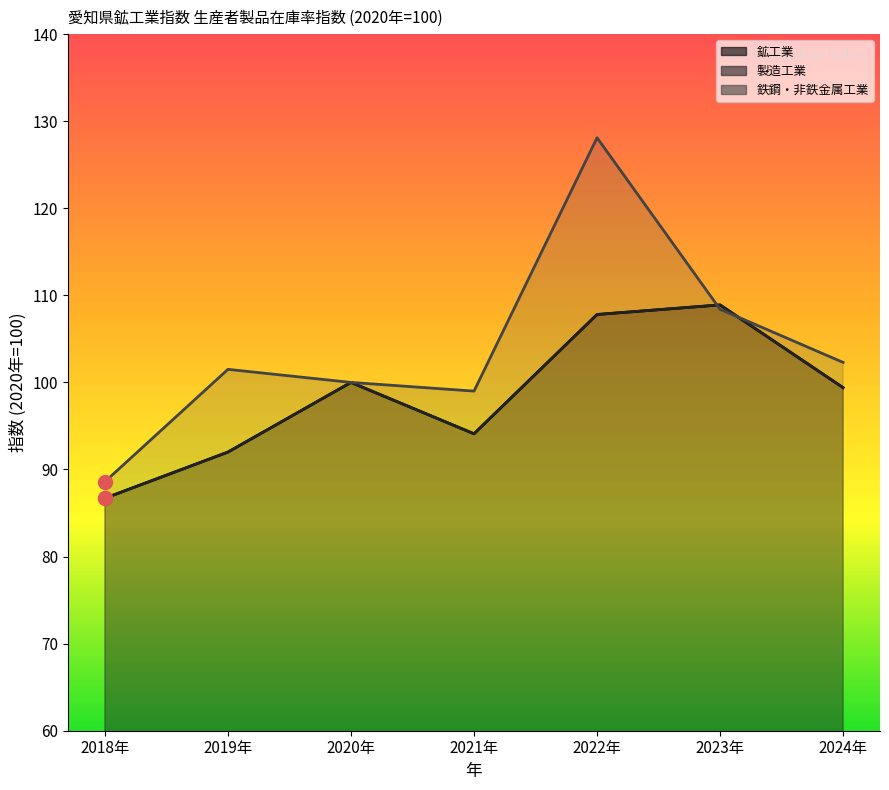

What value does the 製造工業 series have at 2023年?

108.9